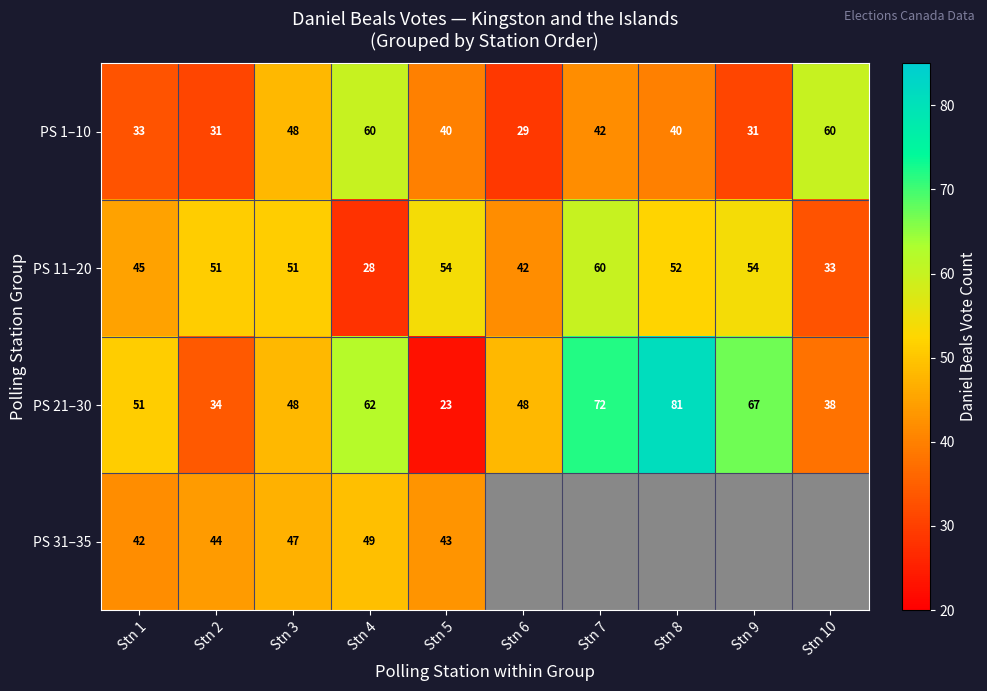

Where is PS 11–20 nearest to the value 44?

Stn 1